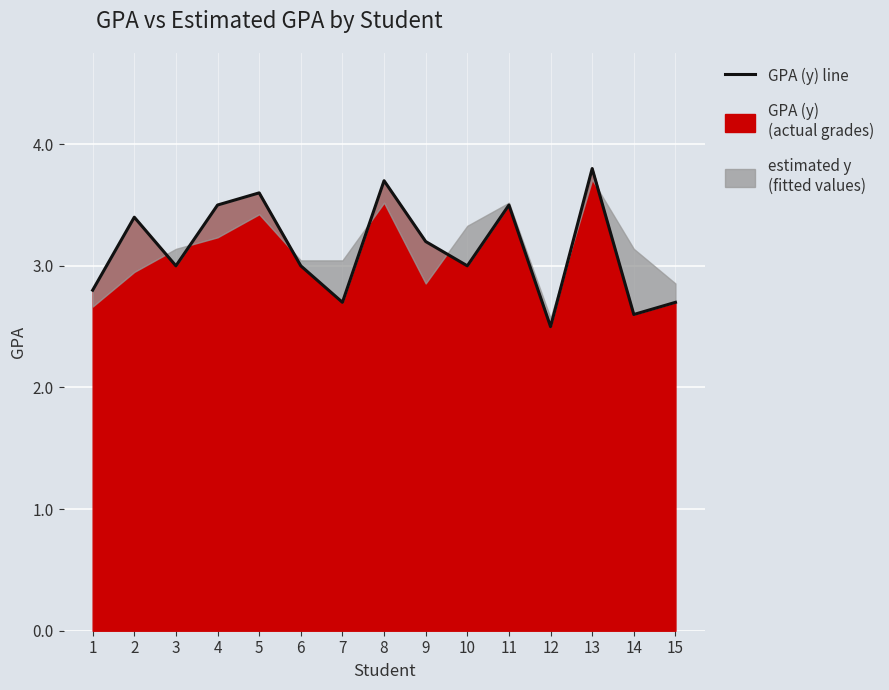

Rank the categories by value from lowest to highest.

12, 14, 7, 15, 1, 3, 6, 10, 9, 2, 4, 11, 5, 8, 13